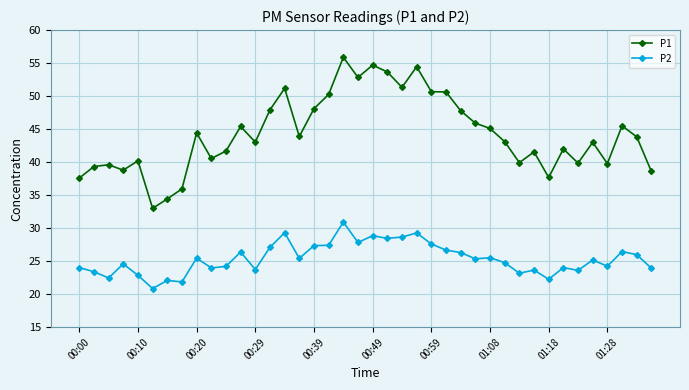

How many lines are shown in the chart?

2